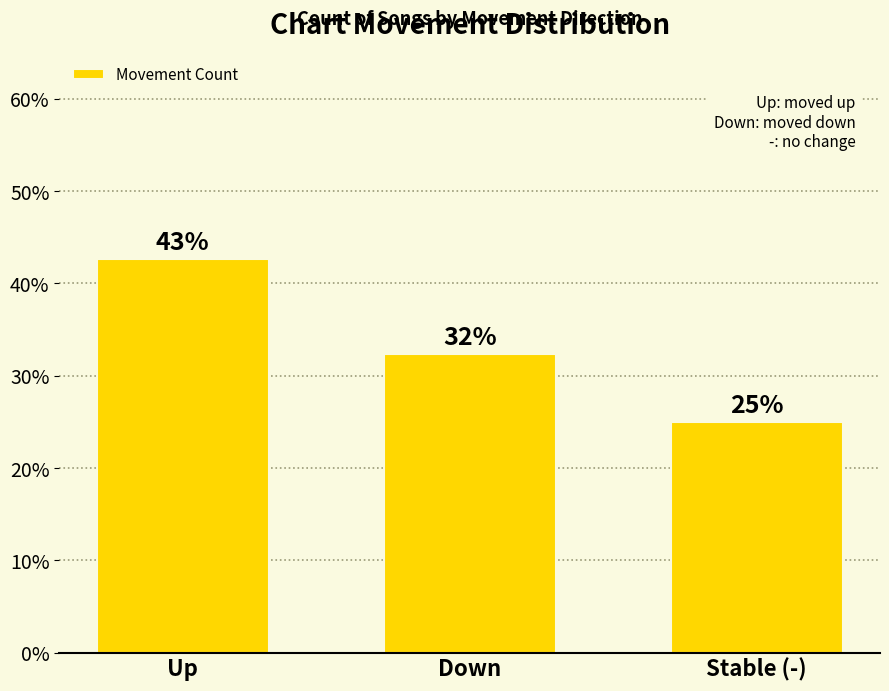

Does the chart contain any negative values?

No